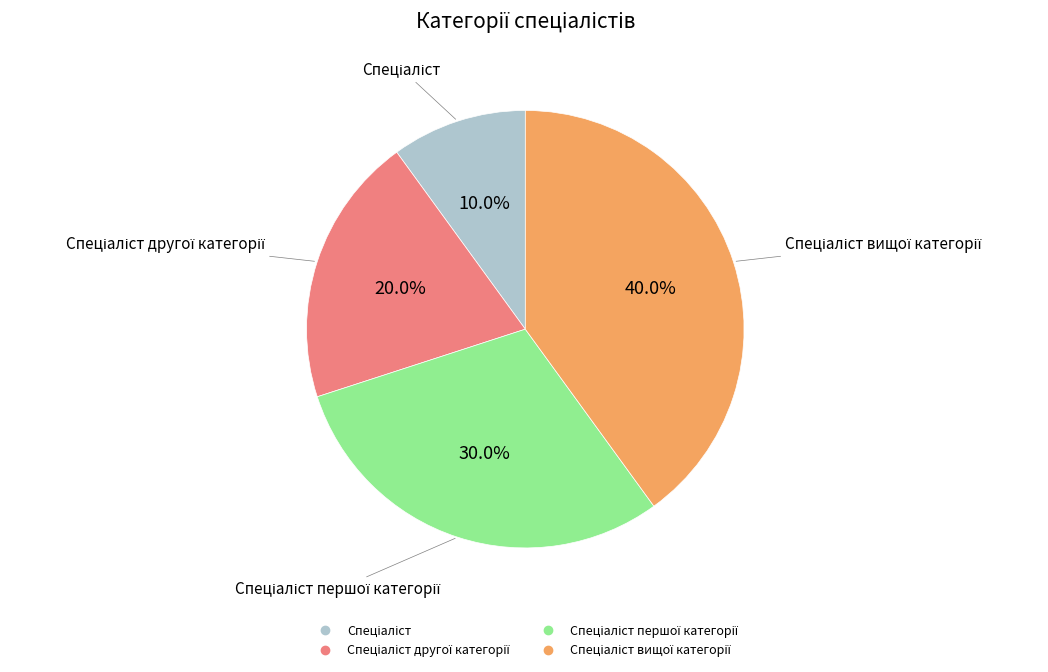

To the nearest percent, what is the average slice percentage?

25%